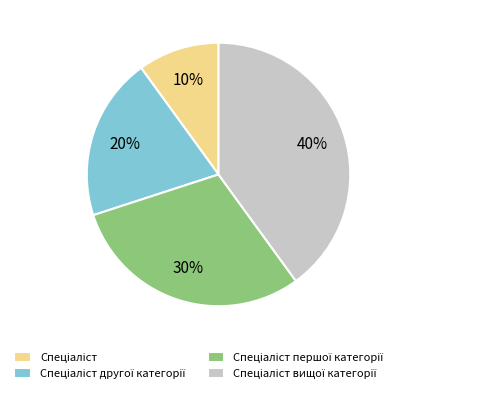

To the nearest percent, what is the difference between the largest and smallest slice percentages?

30%